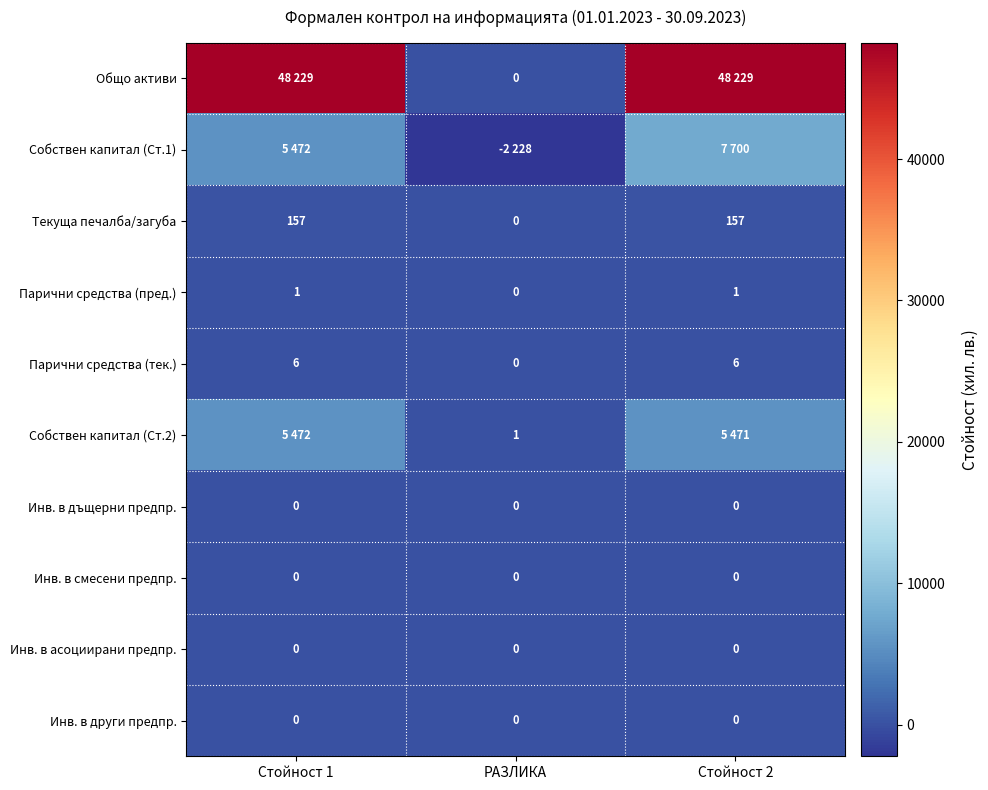

Is it true that Инв. в други предпр. equals 0 at РАЗЛИКА?

True